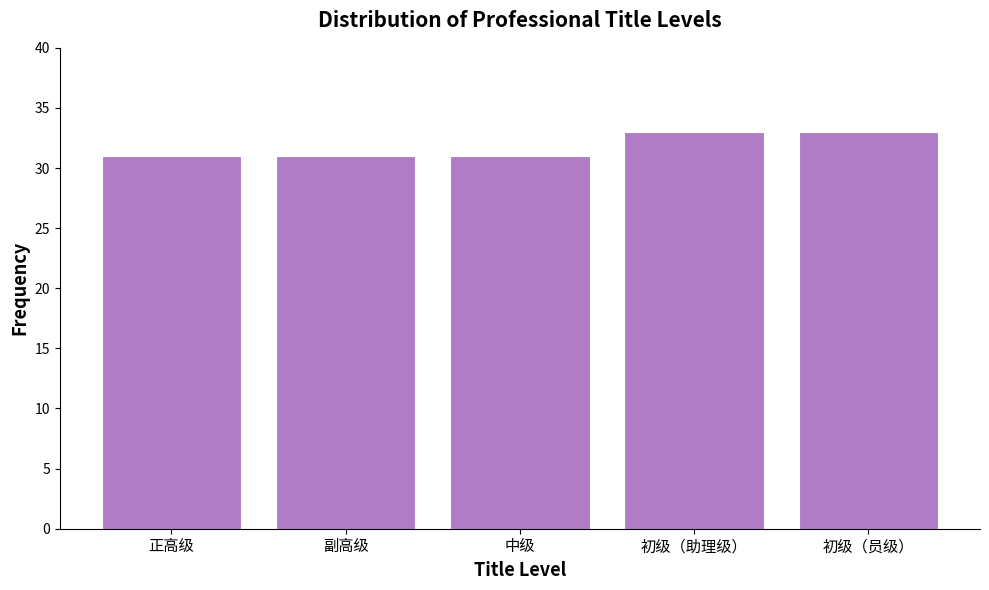

Reading right to left, list all the values displayed in this chart.

初级（员级）=33	初级（助理级）=33	中级=31	副高级=31	正高级=31